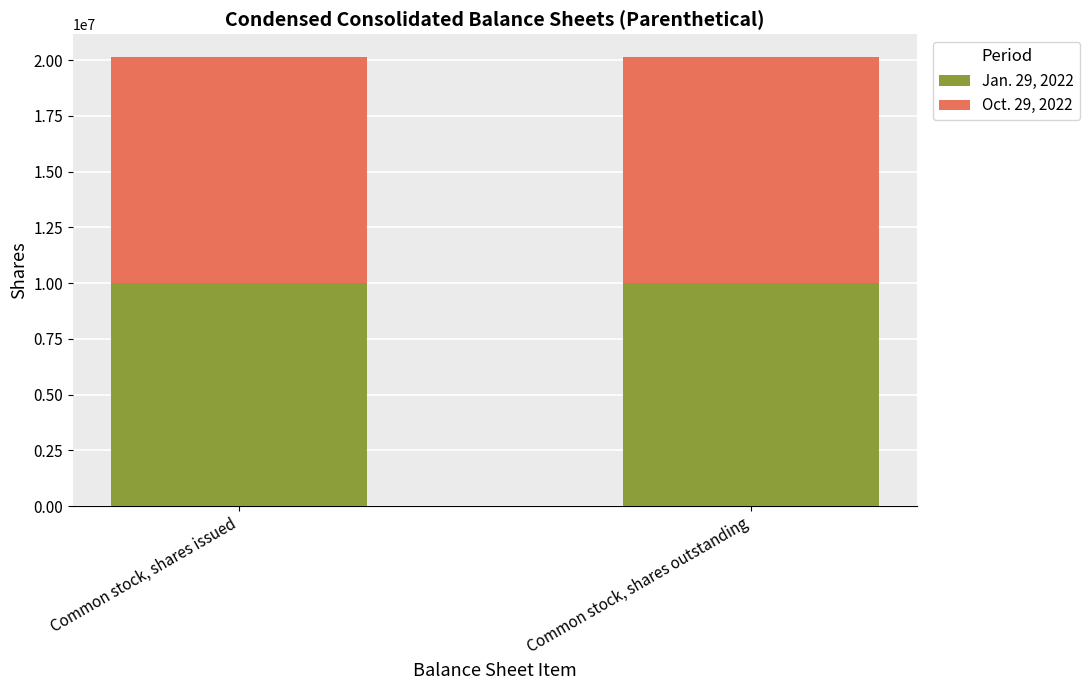

What is the total value across all series at Common stock, shares issued?

20153360